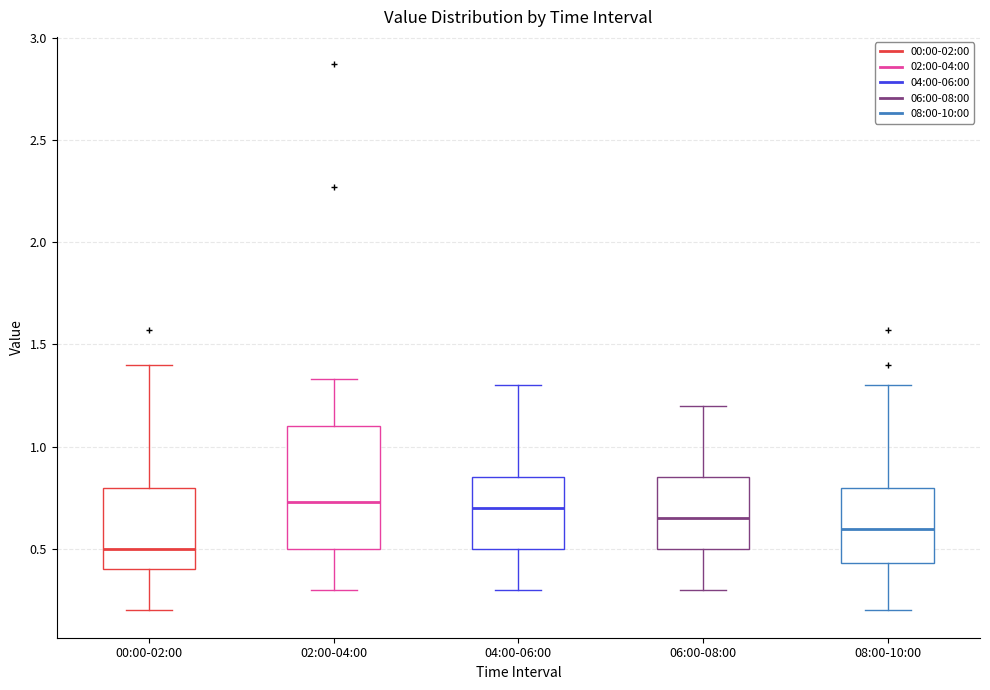

Reading left to right, transcribe this box plot: for each box, give where its median line is, the range the box spans, and where its two whiskers end, as read against the y-axis. The values are not printed on the chart, so give them approximately, as read against the axis.

00:00-02:00: median 0.50, box 0.40 to 0.80, whiskers 0.20 to 1.40
02:00-04:00: median 0.75, box 0.50 to 1.10, whiskers 0.30 to 1.35
04:00-06:00: median 0.70, box 0.50 to 0.85, whiskers 0.30 to 1.30
06:00-08:00: median 0.65, box 0.50 to 0.85, whiskers 0.30 to 1.20
08:00-10:00: median 0.60, box 0.45 to 0.80, whiskers 0.20 to 1.30